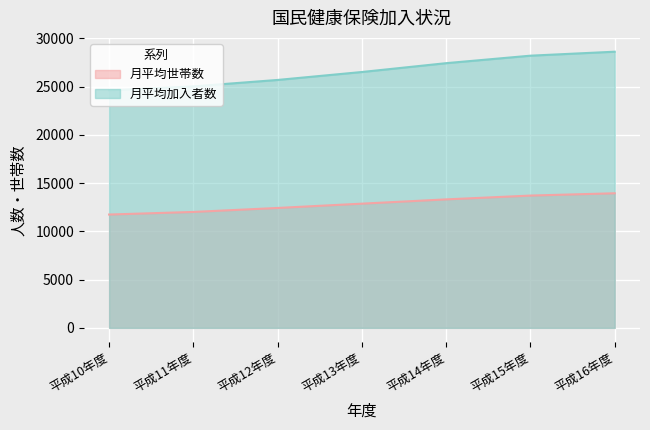

At which category does the chart reach its peak across all series?

平成16年度